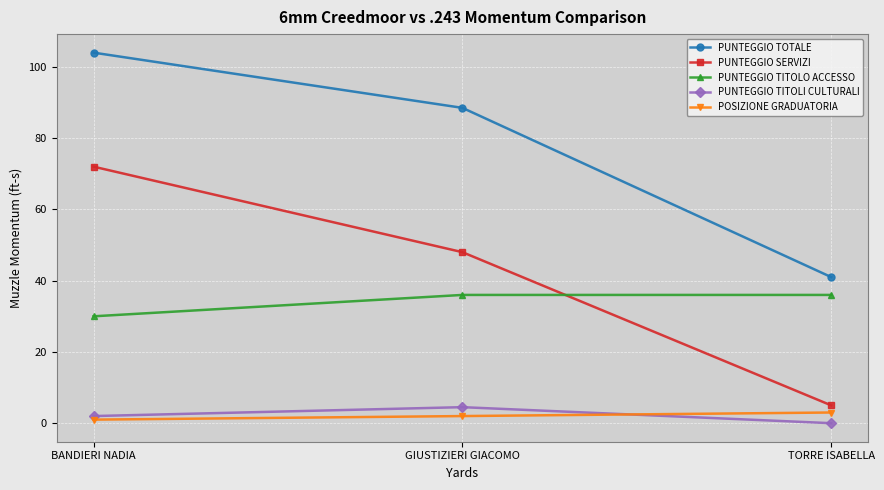

What is the sum of the PUNTEGGIO TITOLI CULTURALI values at GIUSTIZIERI GIACOMO and BANDIERI NADIA?

6.5